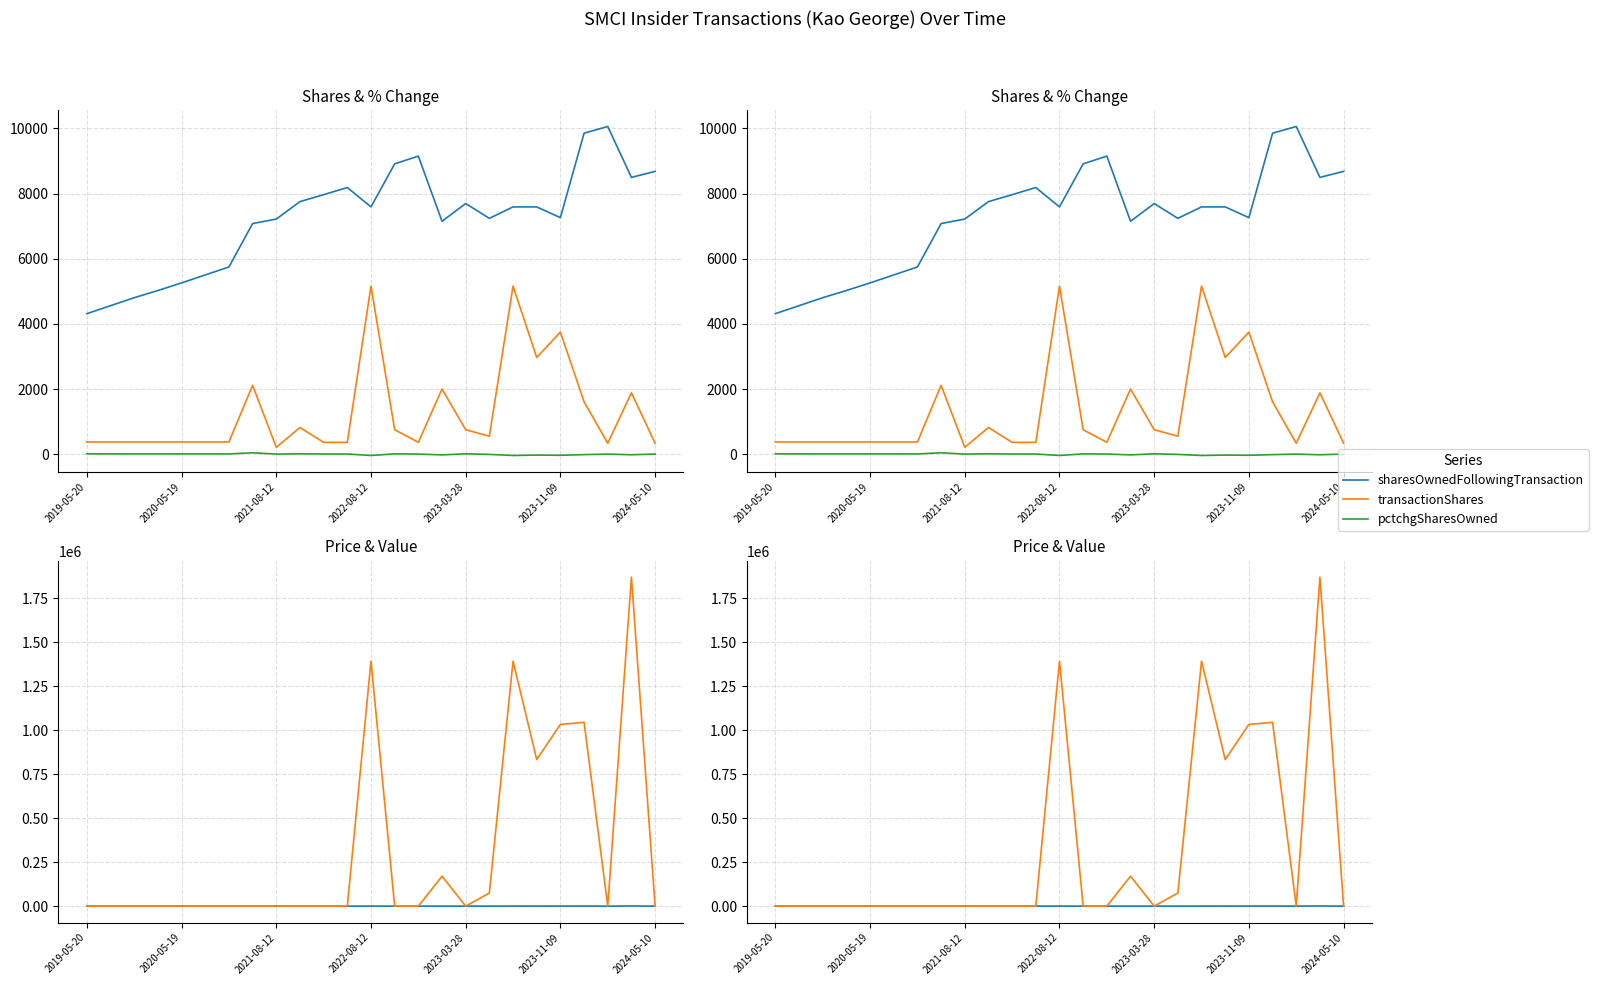

True or false: transactionValue and transactionPricePerShare cross at least once.

False